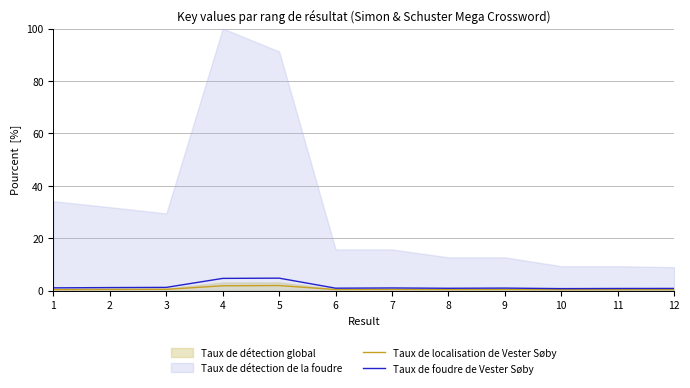

The Taux de foudre de Vester Søby series shows 2.1 at 3. True or false?

False